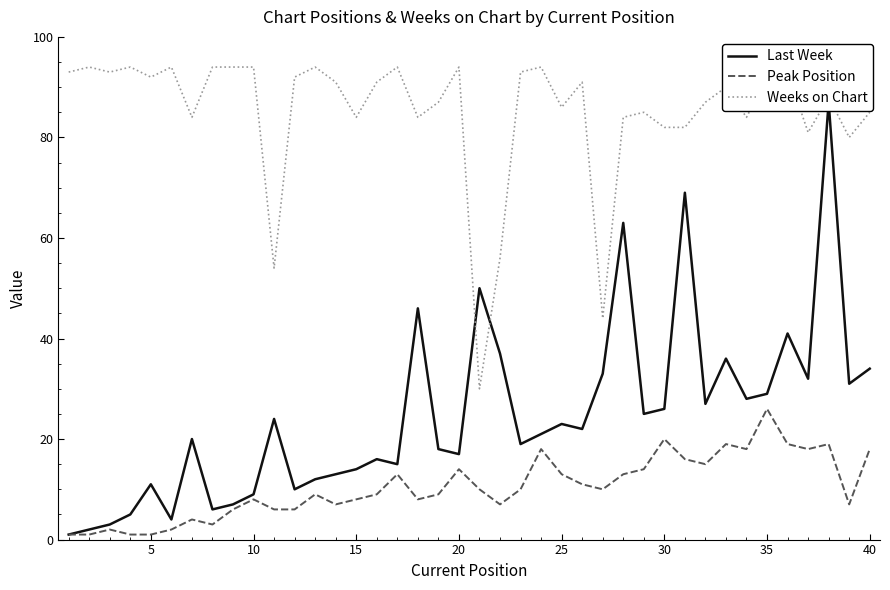

What is the maximum value for Peak Position?

26